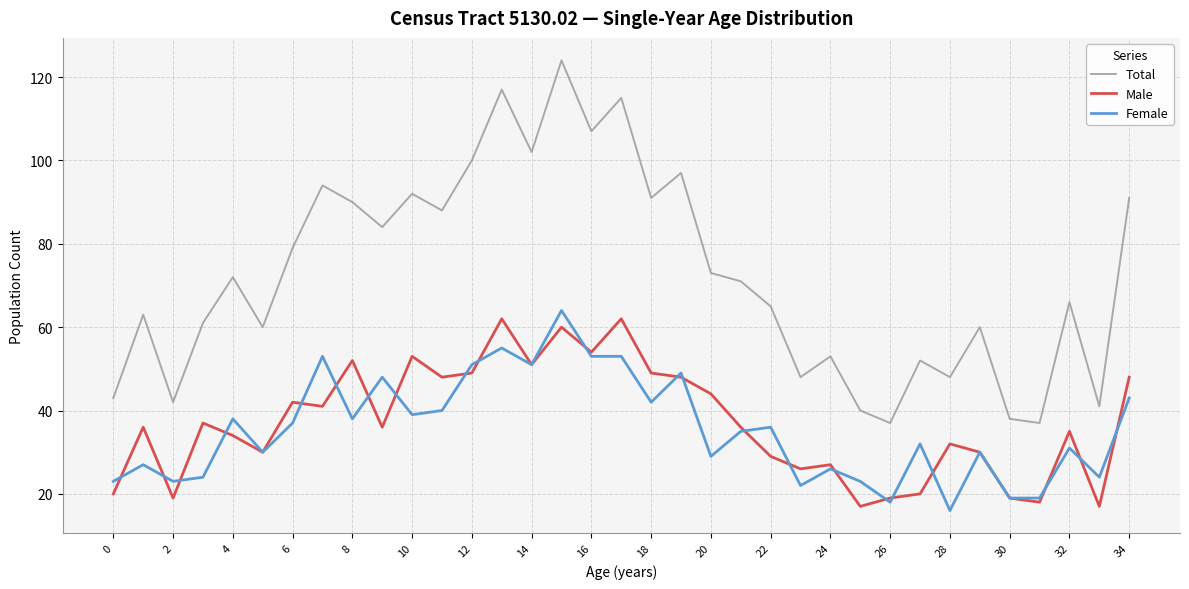

List the series in order of their peak value, highest first.

Total, Female, Male